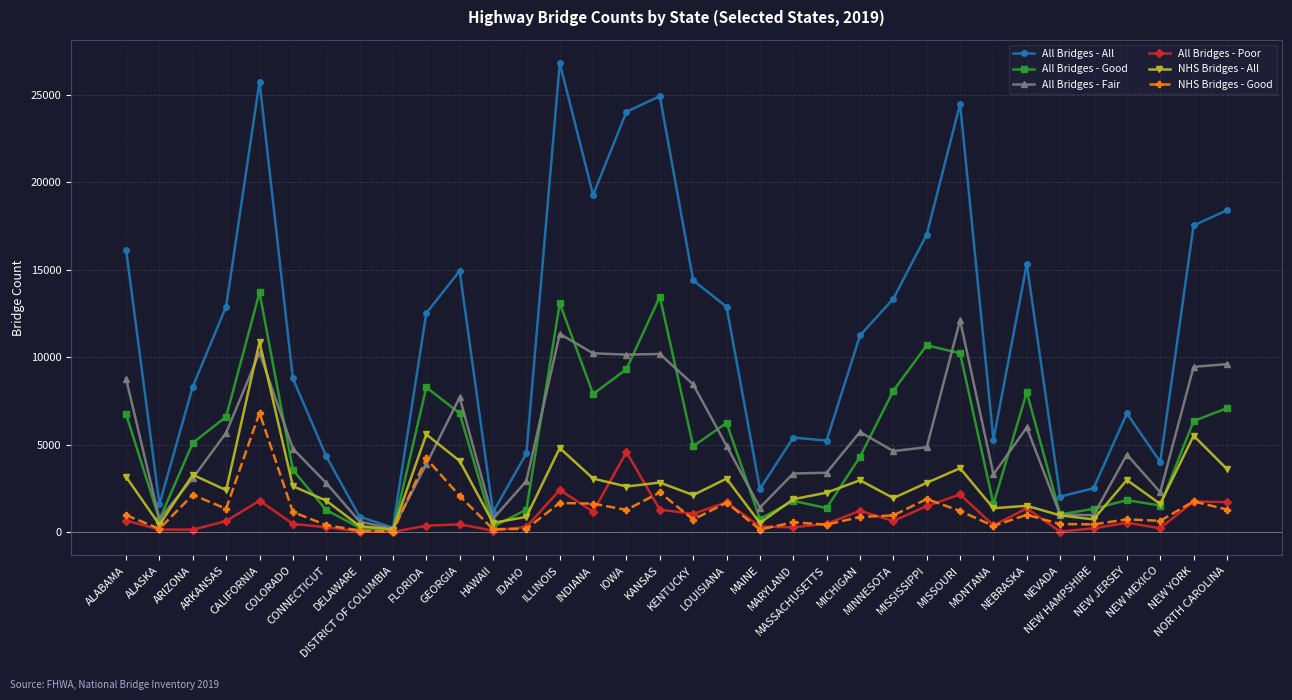

What are all the series names shown in the legend?

All Bridges - All, All Bridges - Good, All Bridges - Fair, All Bridges - Poor, NHS Bridges - All, NHS Bridges - Good